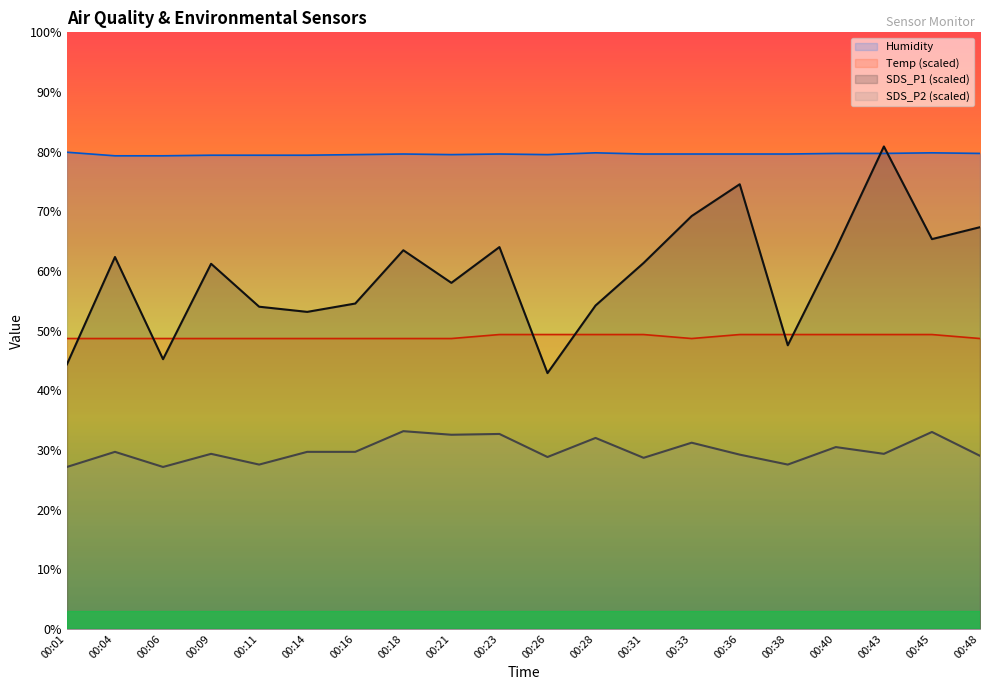

How many lines are shown in the chart?

4